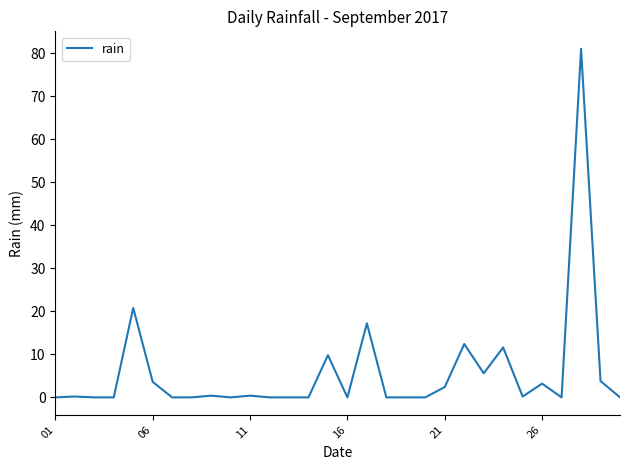

What is the difference between the maximum and minimum values?

81.0